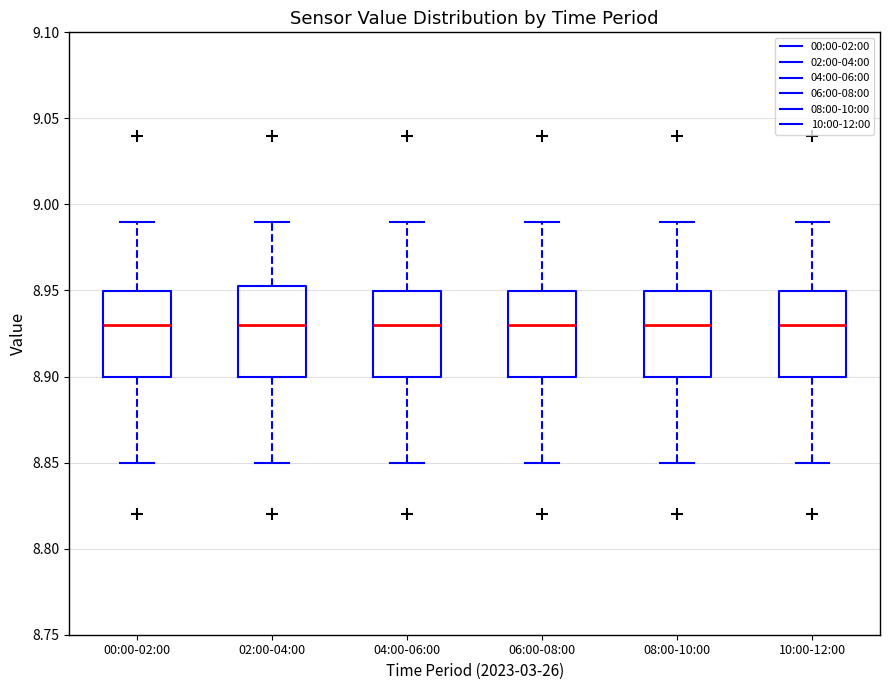

Where does the lower whisker of the box for 08:00-10:00 end on the y-axis? The values are not printed on the chart, so give them approximately, as read against the axis.

8.850